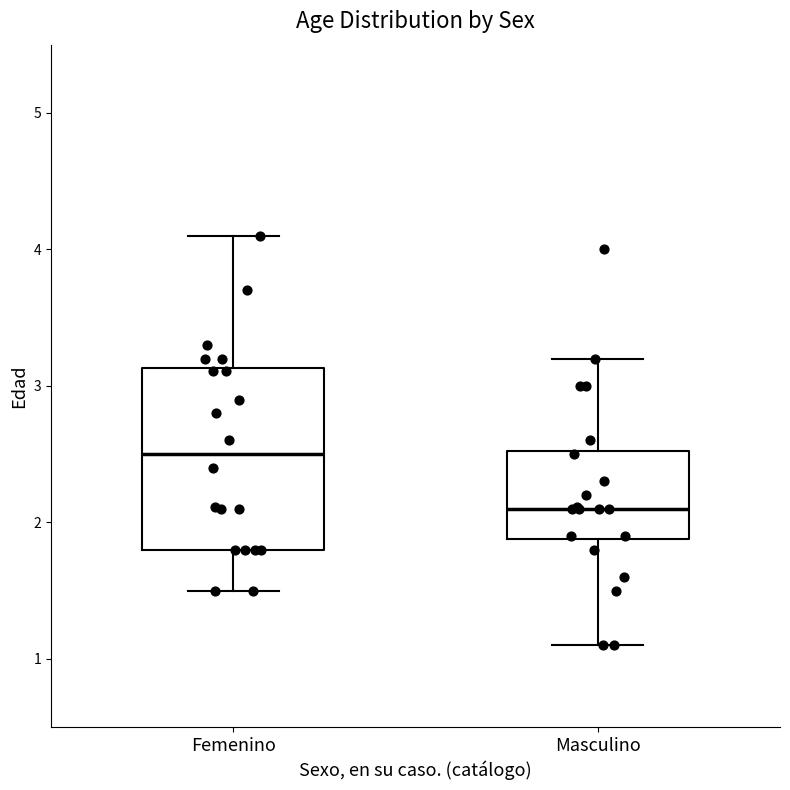

Which box is the tallest, from its lower edge to its upper edge?

Femenino